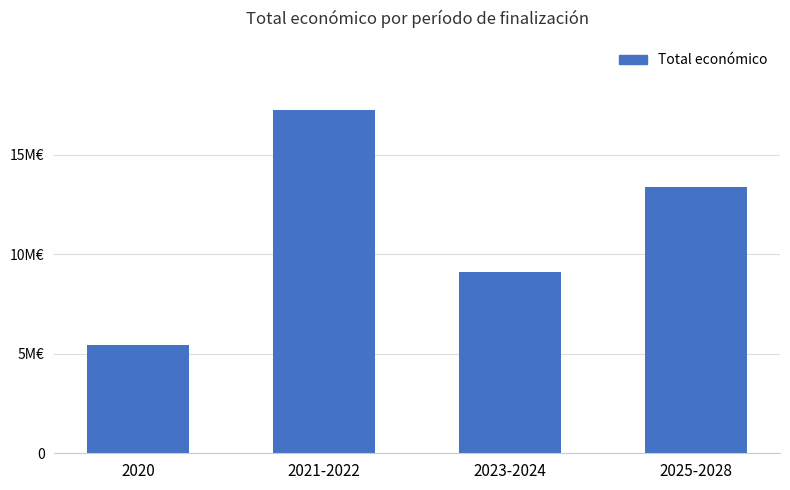

Approximately how many times larger is the value at 2021-2022 compared to 2025-2028?

1.3